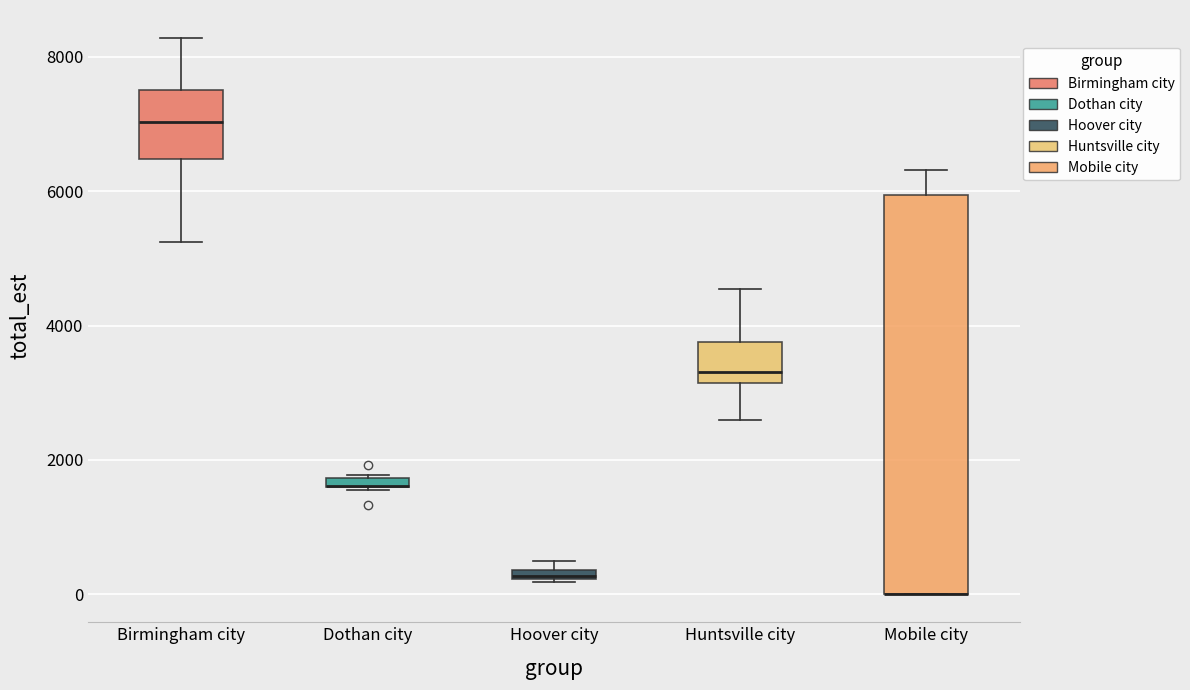

Comparing the boxes themselves (not the whiskers), which one is the tallest?

Mobile city